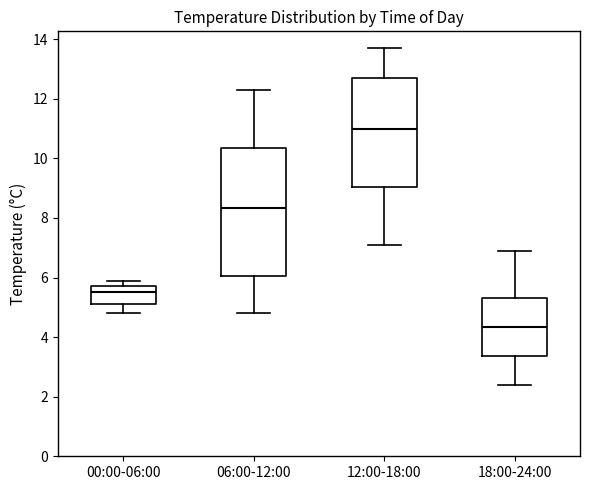

Reading left to right, read every box against the y-axis: the position of its median line, the range the box covers, and the ends of its whiskers. The values are not printed on the chart, so give them approximately, as read against the axis.

00:00-06:00: median 5.6, box 5.2 to 5.8, whiskers 4.8 to 6.0
06:00-12:00: median 8.4, box 6.0 to 10.4, whiskers 4.8 to 12.4
12:00-18:00: median 11.0, box 9.0 to 12.8, whiskers 7.2 to 13.8
18:00-24:00: median 4.4, box 3.4 to 5.4, whiskers 2.4 to 7.0